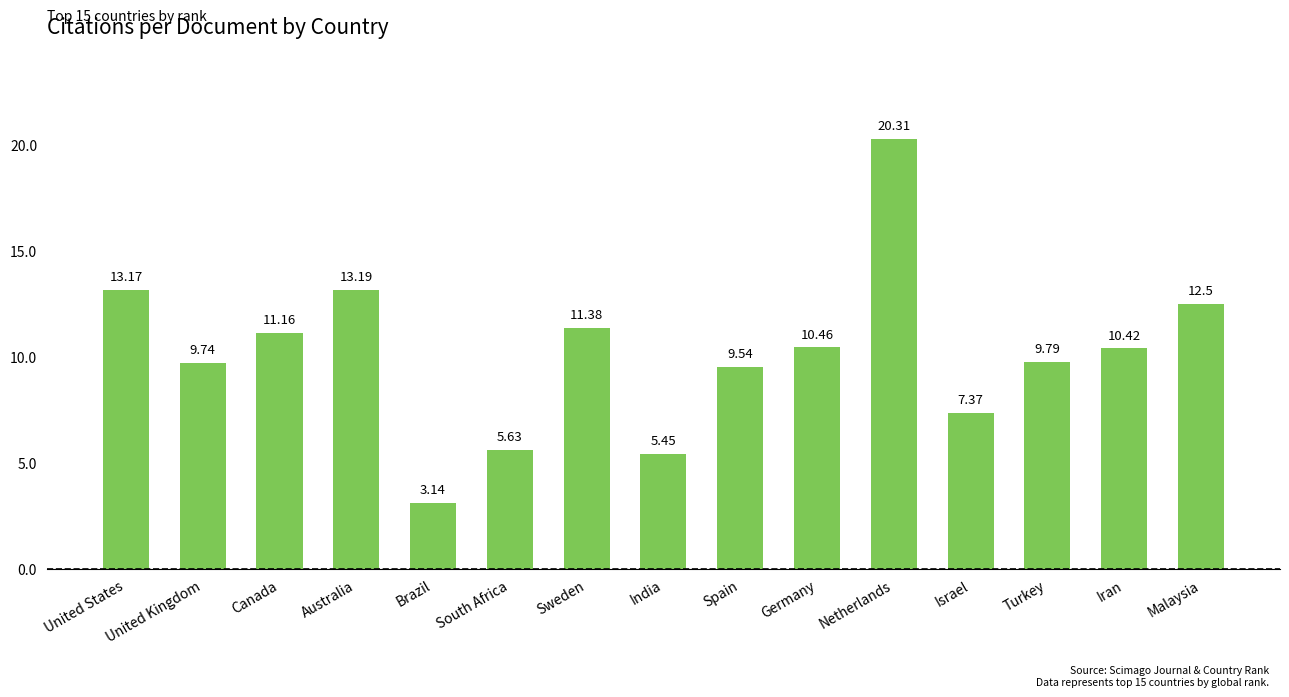

Does the chart contain stacked bars?

No